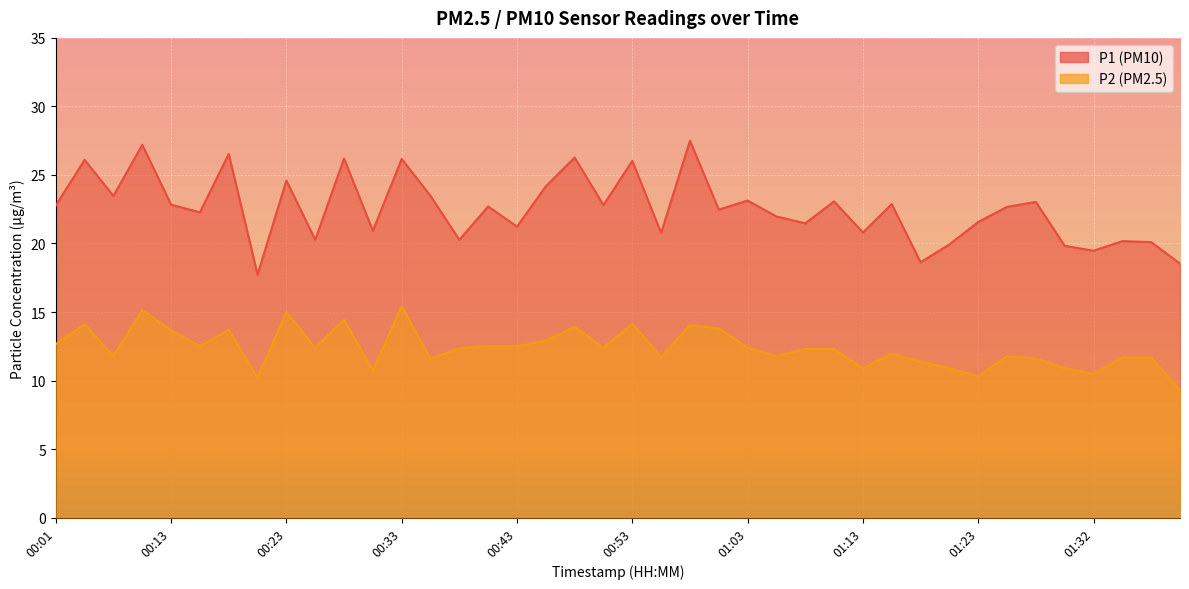

True or false: P1 and P2 cross at least once.

False